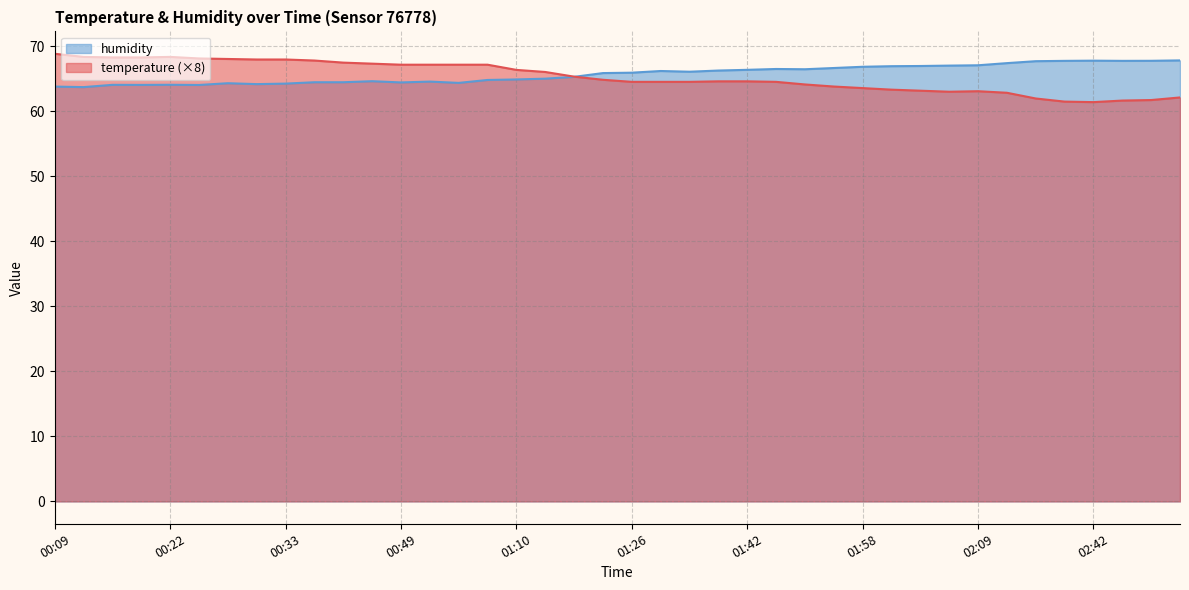

What is the total value across all series at 01:13?

131.1